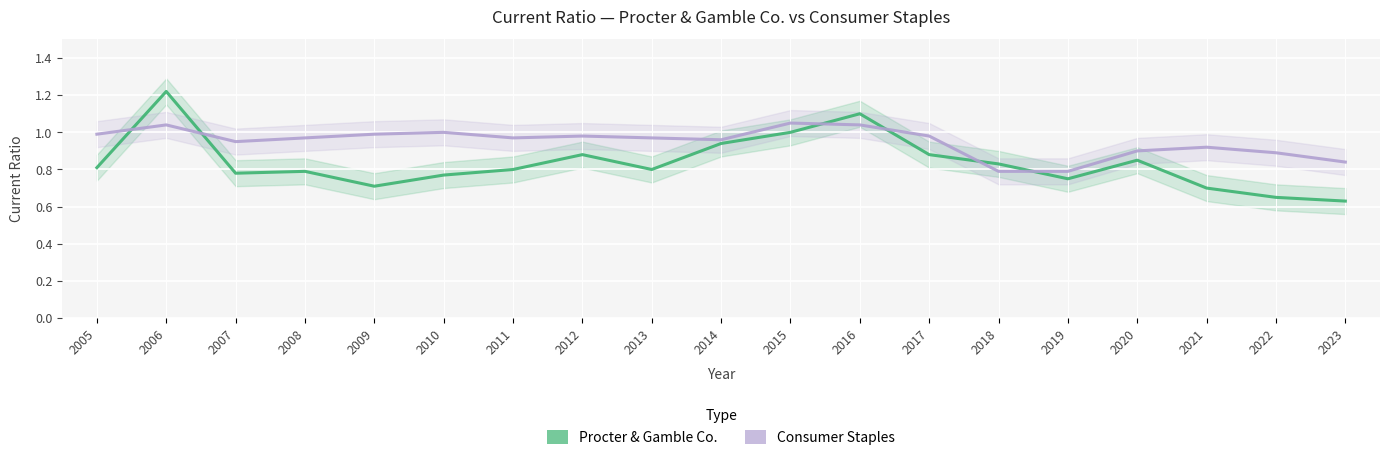

Rank the series at 2019 from highest to lowest value.

Consumer Staples, Procter & Gamble Co.